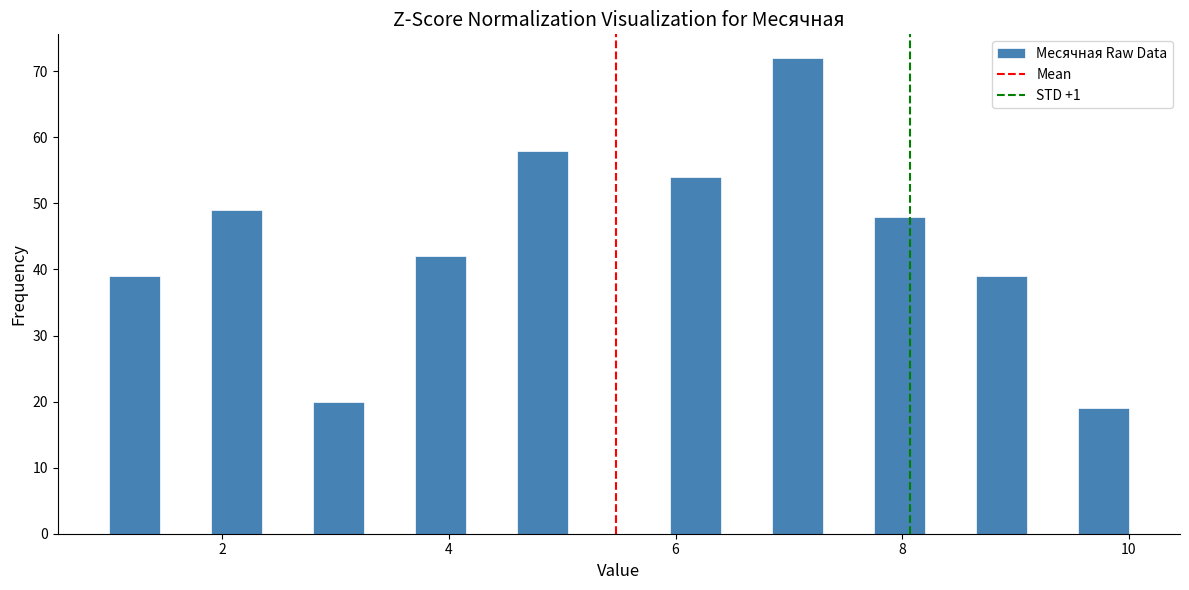

Read against the x-axis, roughly where is the centre of the tallest bar?

7.0